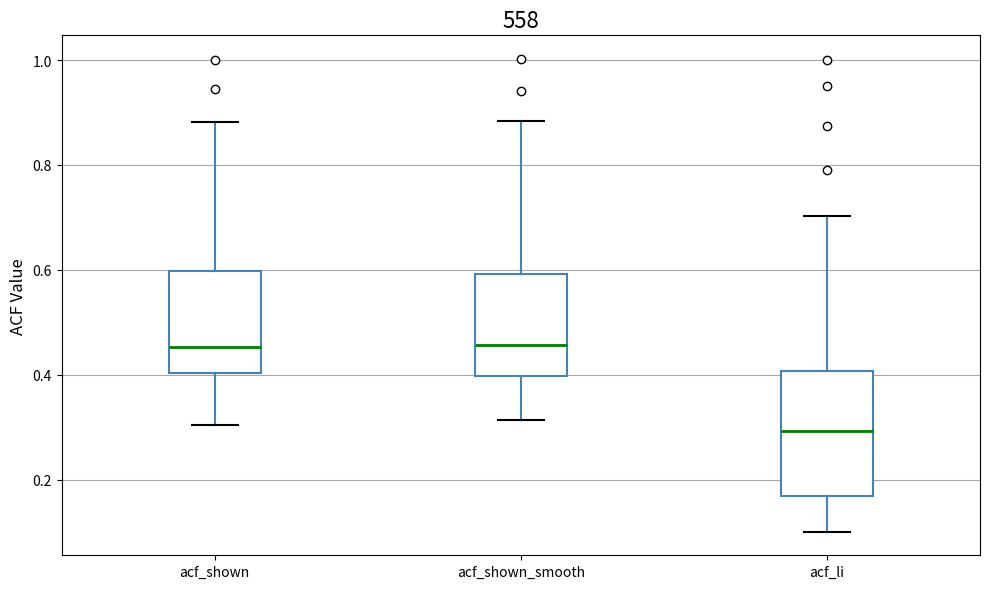

Reading left to right, read every box against the y-axis: the position of its median line, the range the box covers, and the ends of its whiskers. The values are not printed on the chart, so give them approximately, as read against the axis.

acf_shown: median 0.46, box 0.40 to 0.60, whiskers 0.30 to 0.88
acf_shown_smooth: median 0.46, box 0.40 to 0.60, whiskers 0.32 to 0.88
acf_li: median 0.30, box 0.16 to 0.40, whiskers 0.10 to 0.70